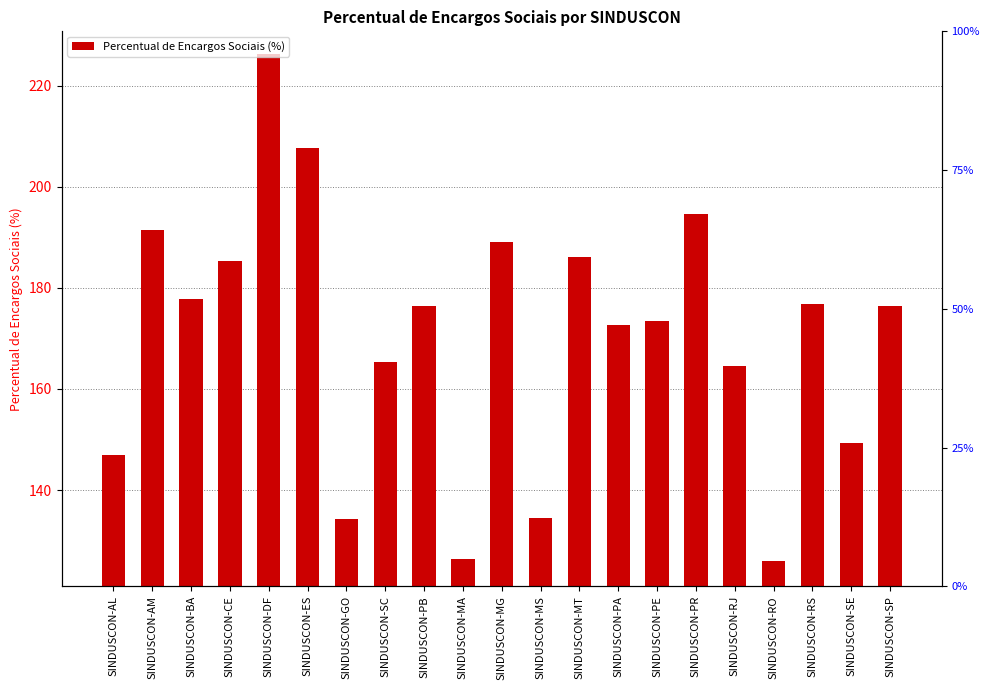

List the labels in order of value, smallest first.

SINDUSCON-RO, SINDUSCON-MA, SINDUSCON-GO, SINDUSCON-MS, SINDUSCON-AL, SINDUSCON-SE, SINDUSCON-RJ, SINDUSCON-SC, SINDUSCON-PA, SINDUSCON-PE, SINDUSCON-SP, SINDUSCON-PB, SINDUSCON-RS, SINDUSCON-BA, SINDUSCON-CE, SINDUSCON-MT, SINDUSCON-MG, SINDUSCON-AM, SINDUSCON-PR, SINDUSCON-ES, SINDUSCON-DF